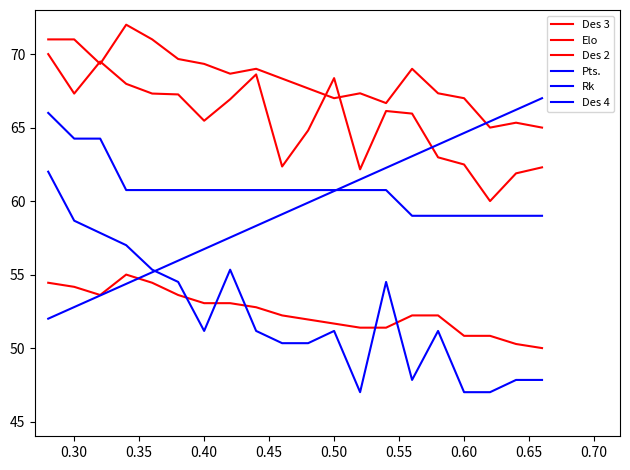

How many series are shown in this chart?

6